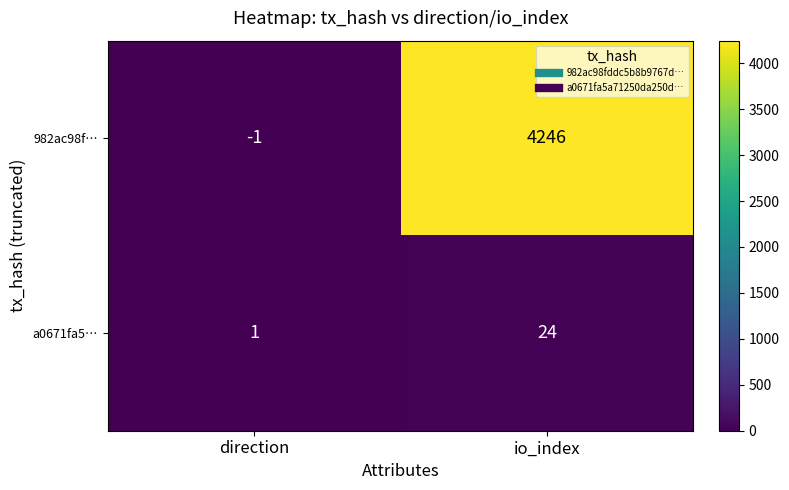

What is the sum of all 982ac98f… values?

4245